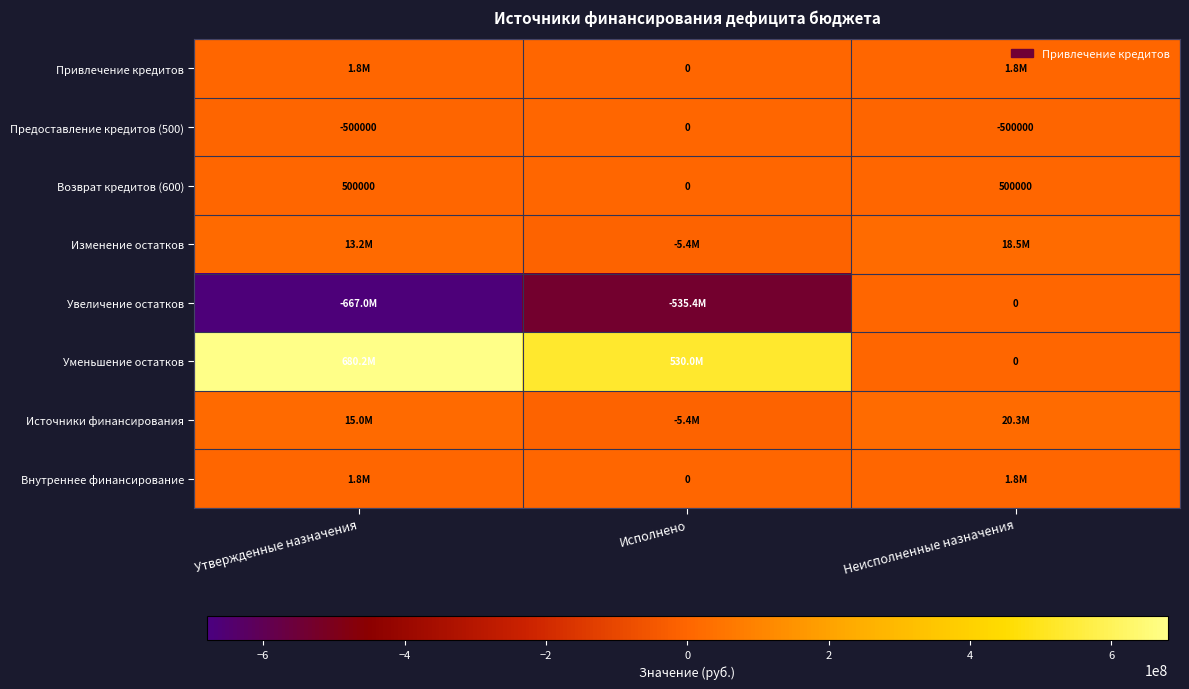

At which label is Предоставление кредитов (500) closest to -250000?

Утвержденные назначения